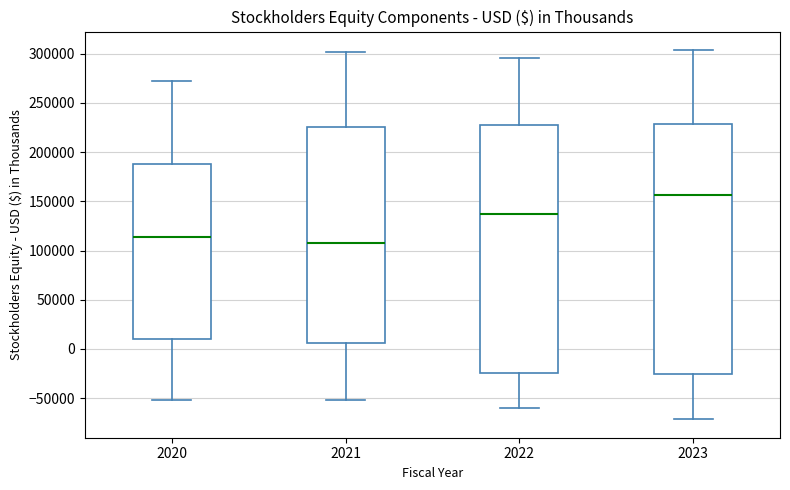

Reading left to right, read every box against the y-axis: the position of its median line, the range the box covers, and the ends of its whiskers. The values are not printed on the chart, so give them approximately, as read against the axis.

2020: median 115000, box 10000 to 190000, whiskers -50000 to 275000
2021: median 110000, box 5000 to 225000, whiskers -50000 to 300000
2022: median 140000, box -25000 to 230000, whiskers -60000 to 295000
2023: median 155000, box -25000 to 230000, whiskers -70000 to 305000